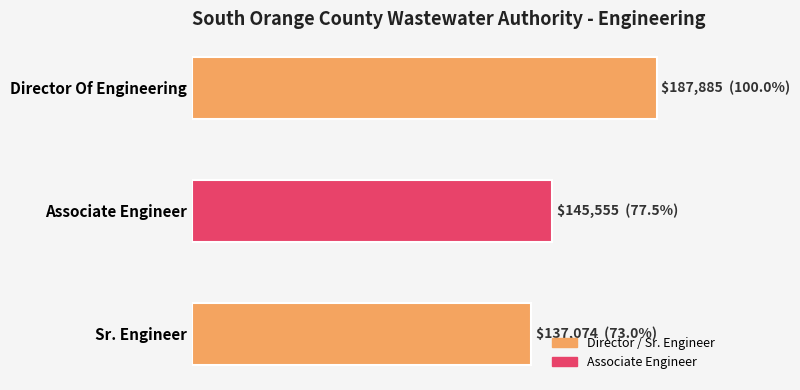

At which category does the chart reach its minimum across all series?

Sr. Engineer